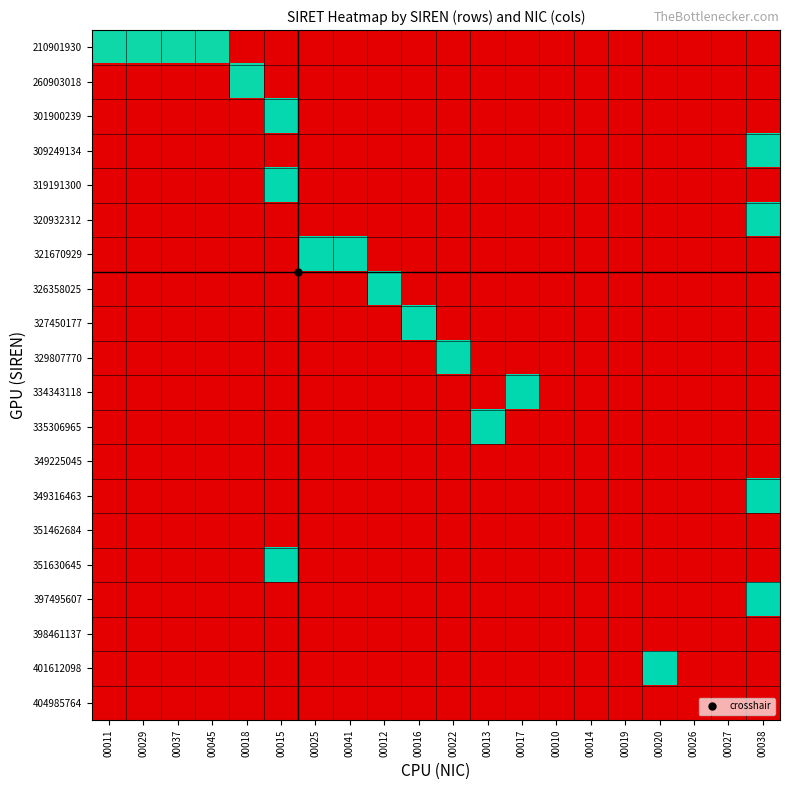

At which category is the sum across all series the highest?

00038